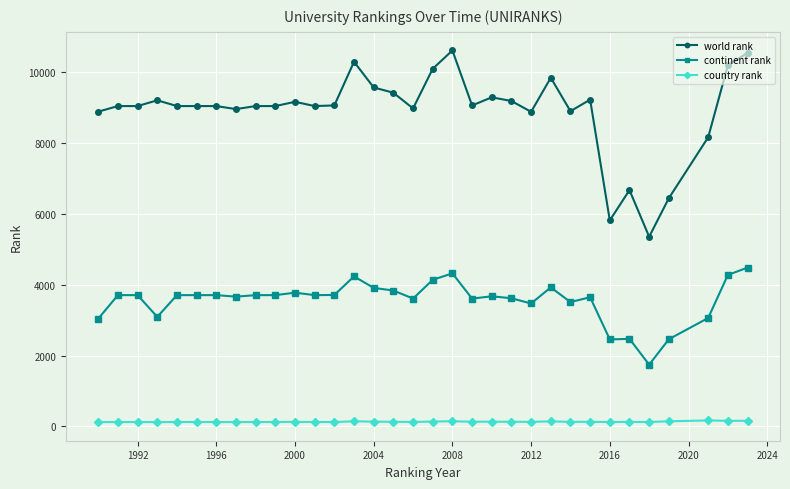

How many values in the continent rank series are below 3707?

15